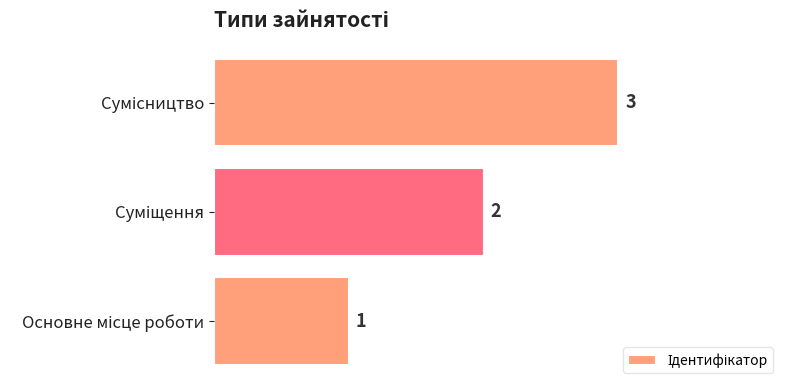

What is the average value?

2